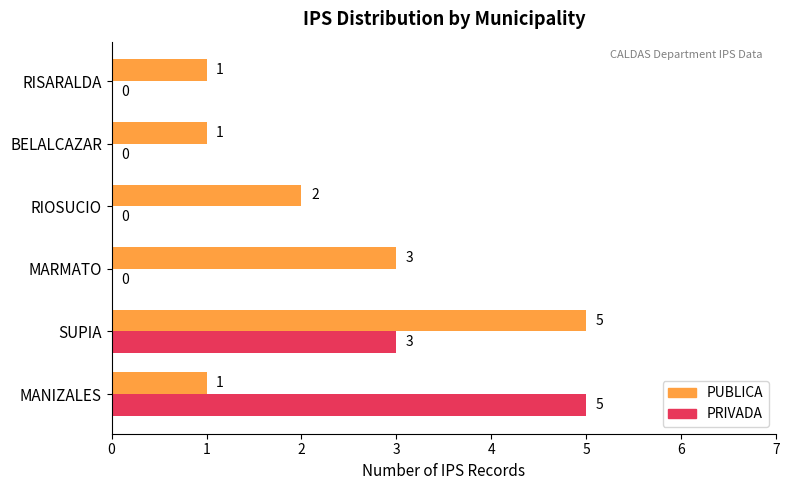

Which series changed the most between MARMATO and RISARALDA?

PUBLICA